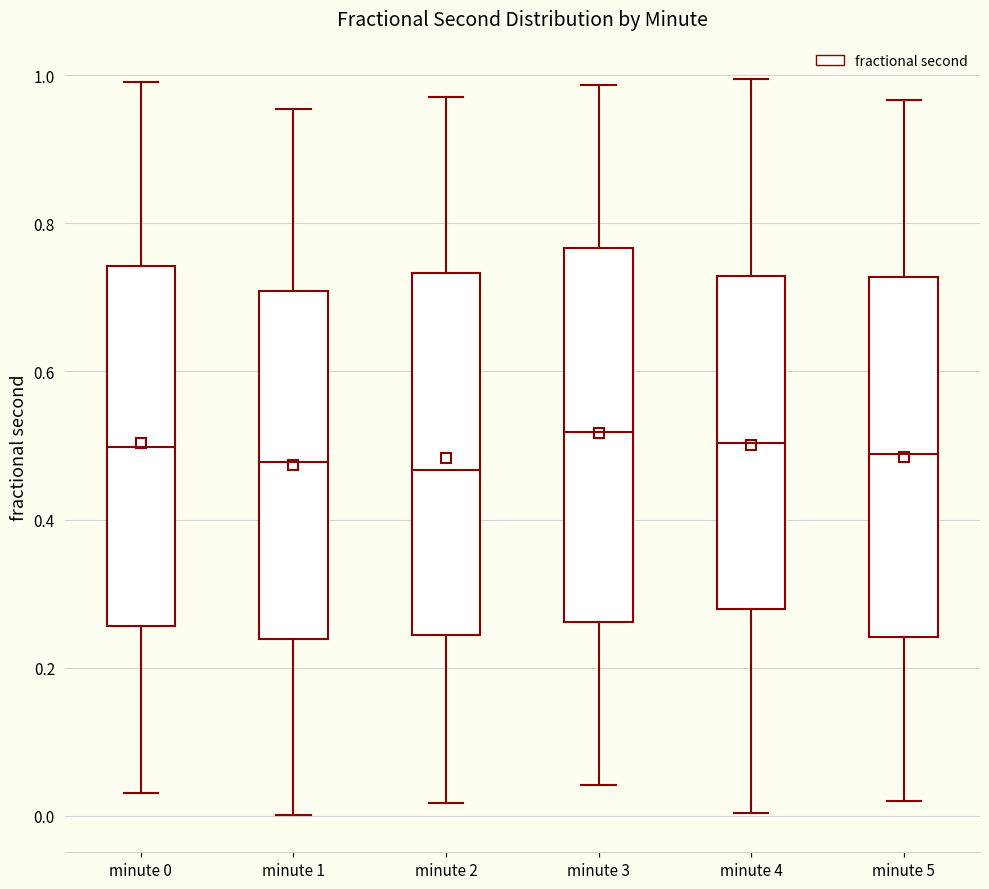

Where is the lower edge of the box for minute 1 on the y-axis? The values are not printed on the chart, so give them approximately, as read against the axis.

0.24